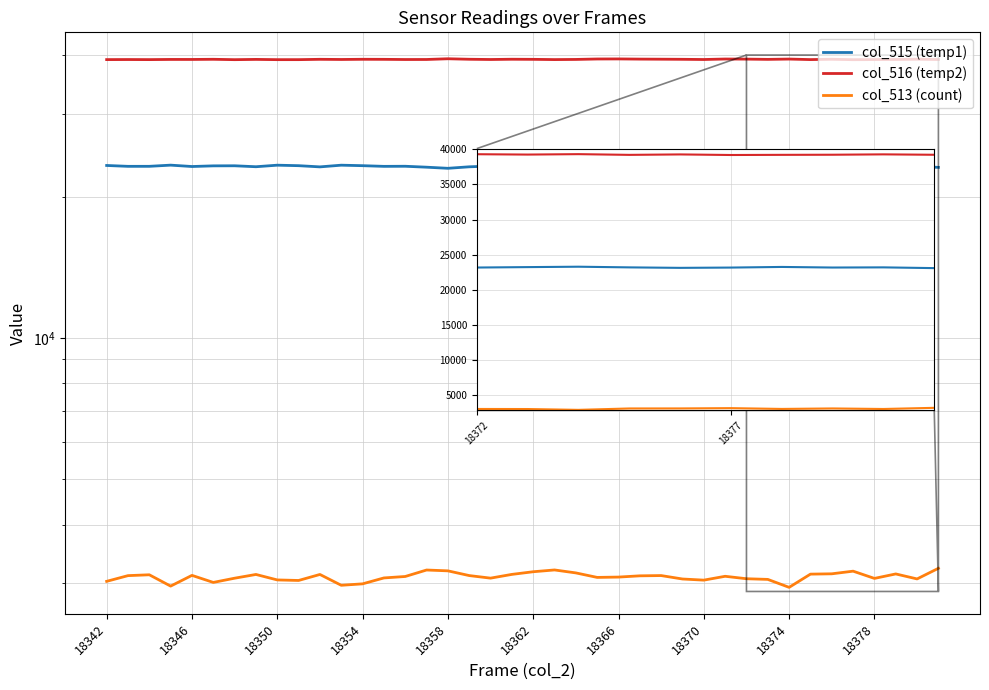

Is this an area chart (filled region under the line)?

No